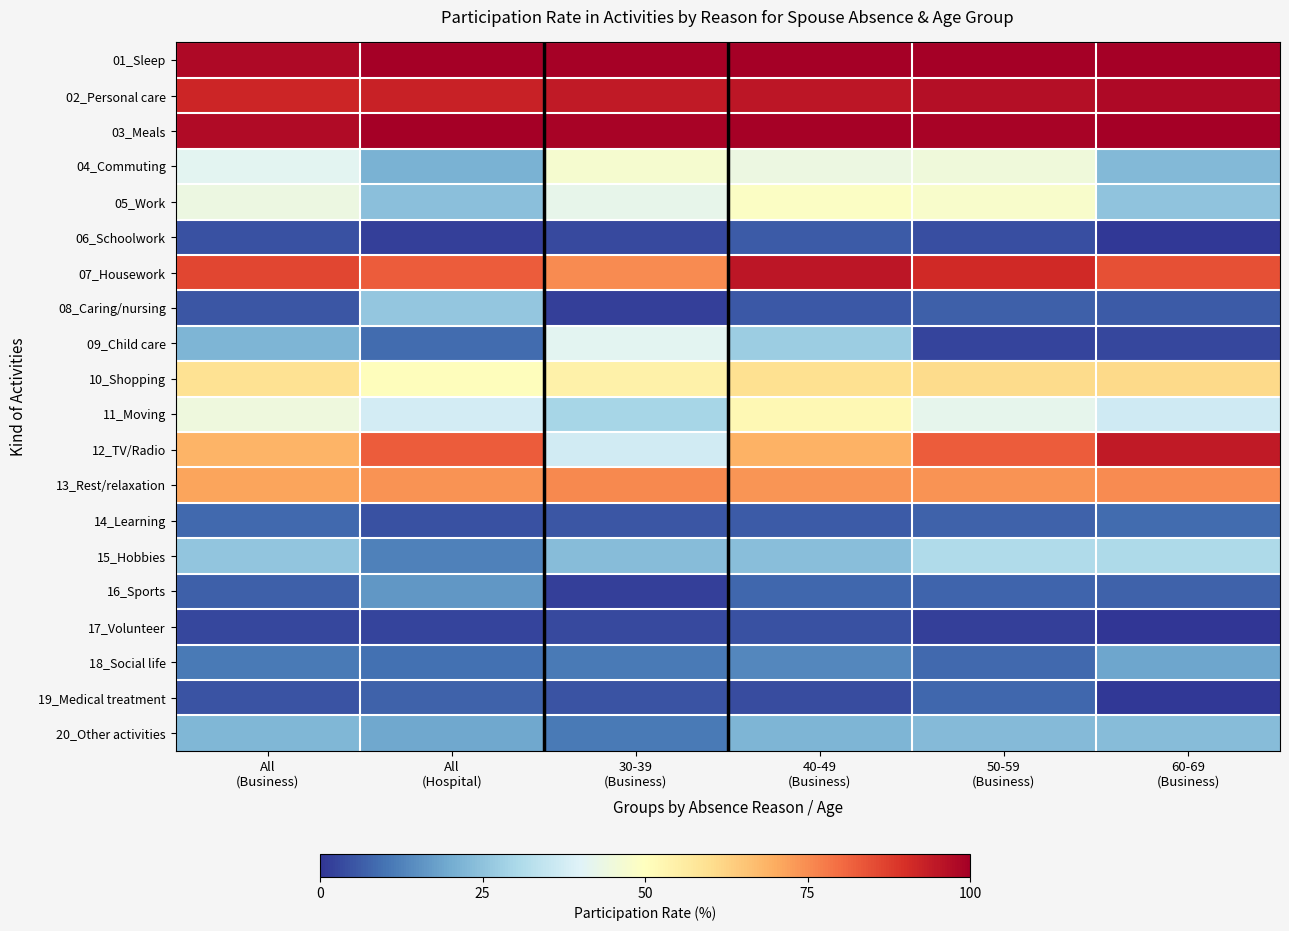

Which series has the largest total across all categories?

01_Sleep